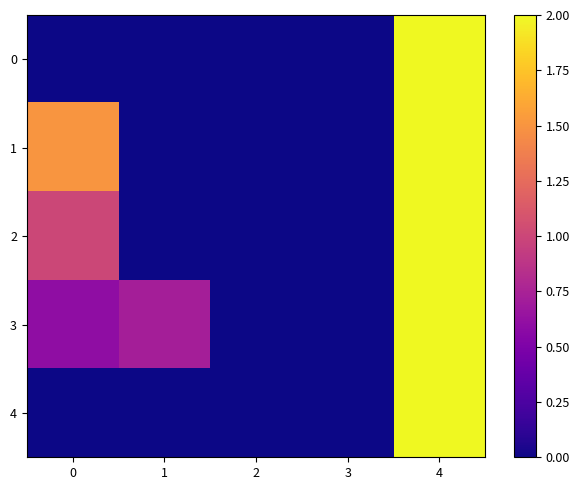

Which series has the largest total across all categories?

1